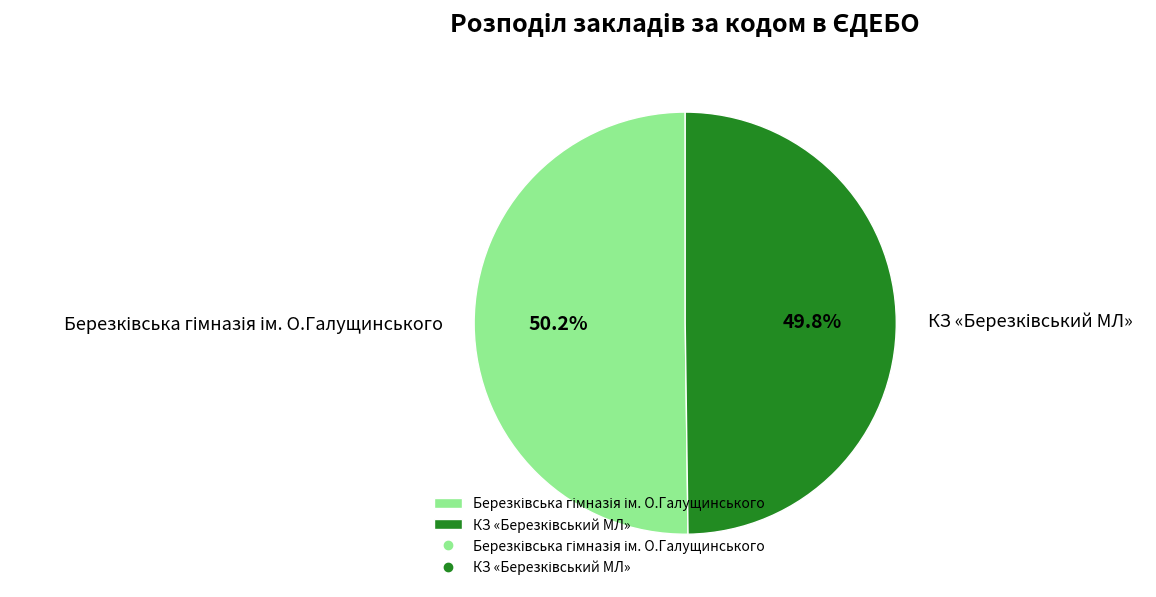

Is there a majority slice in this chart?

Yes